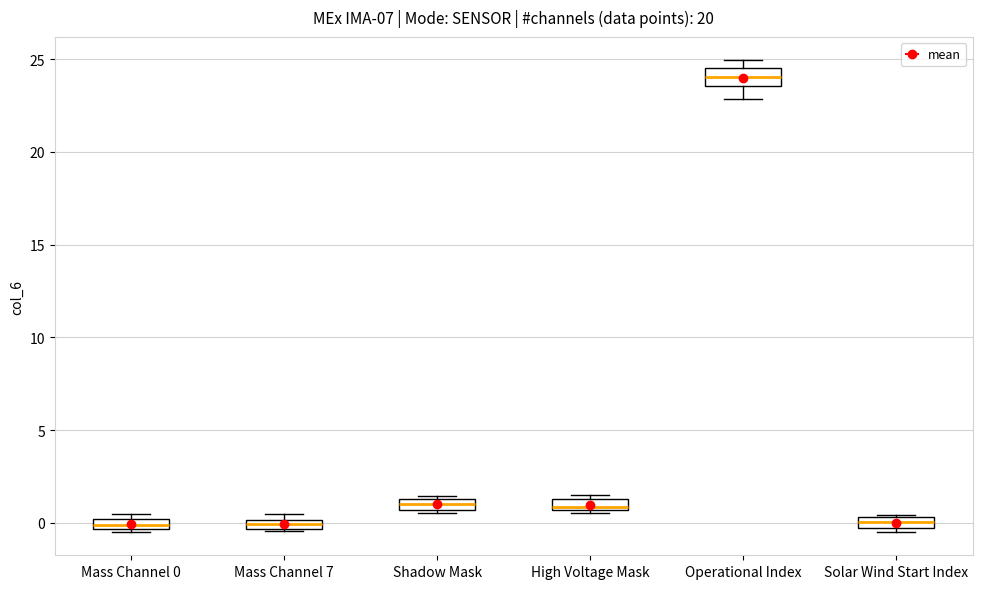

Where is the upper edge of the box for Shadow Mask on the y-axis? The values are not printed on the chart, so give them approximately, as read against the axis.

1.5